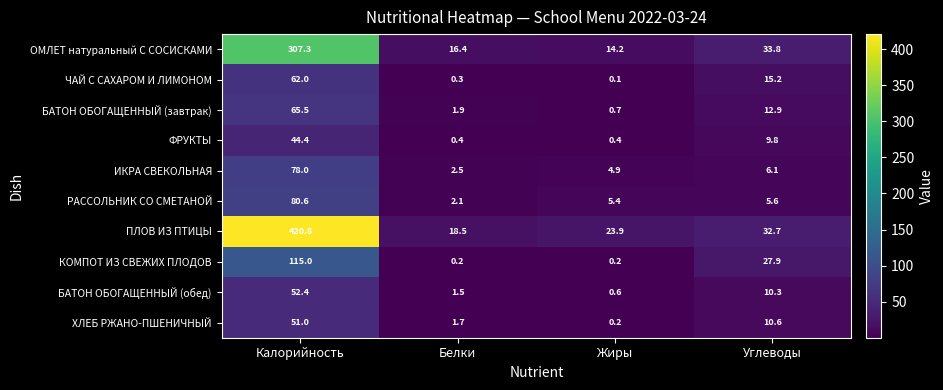

Which series has the widest spread of values?

ПЛОВ ИЗ ПТИЦЫ